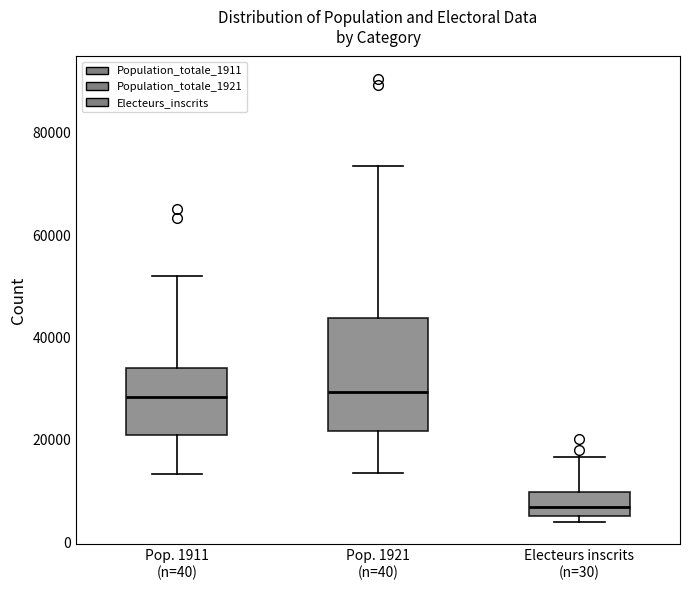

Where does the upper whisker of the box for Pop. 1921 (n=40) end on the y-axis? The values are not printed on the chart, so give them approximately, as read against the axis.

74000